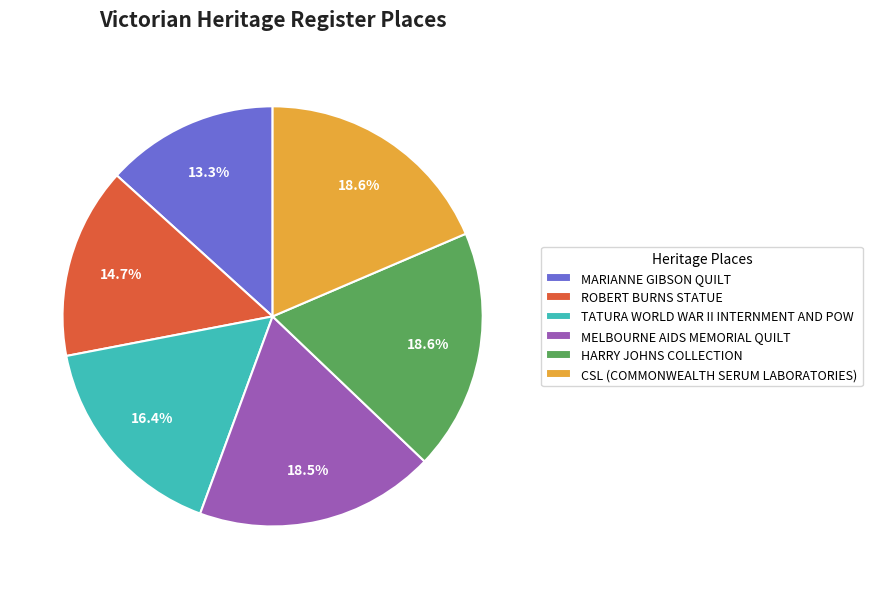

To the nearest percent, what is the difference between the largest and smallest slice percentages?

5%